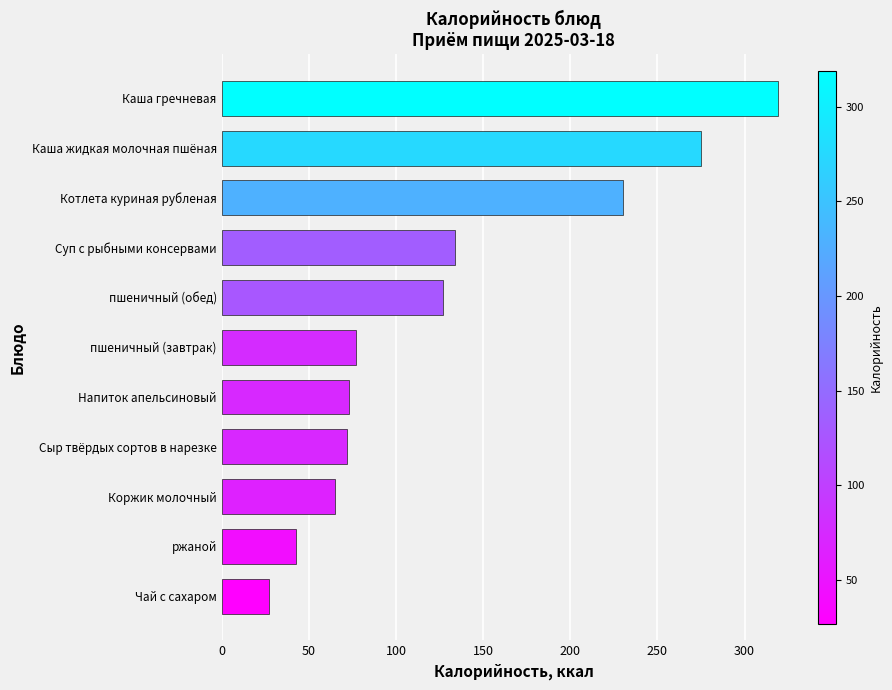

Are the bars grouped side by side (vs. stacked)?

No